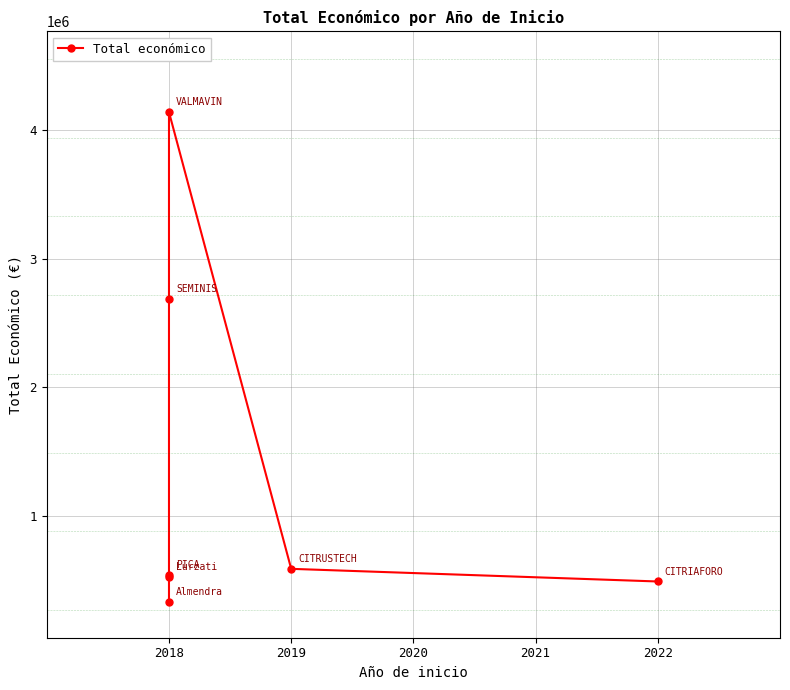

How many points are higher than both their immediate neighbors (excluding endpoints)?

1